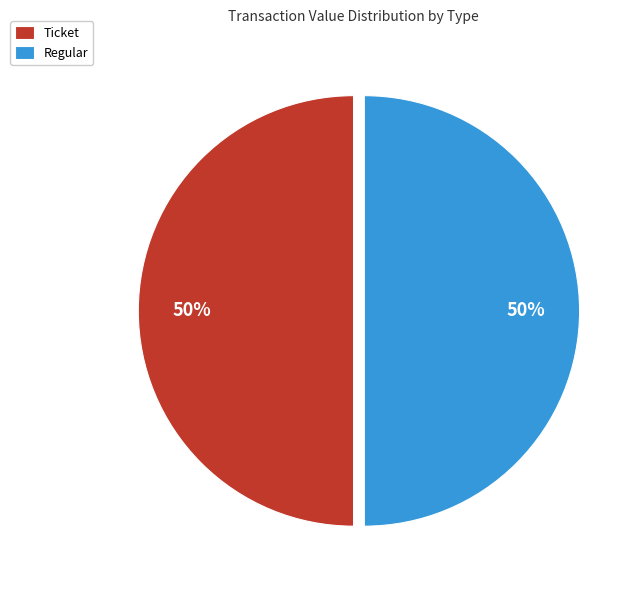

The Regular slice represents 39% of the pie. True or false?

False